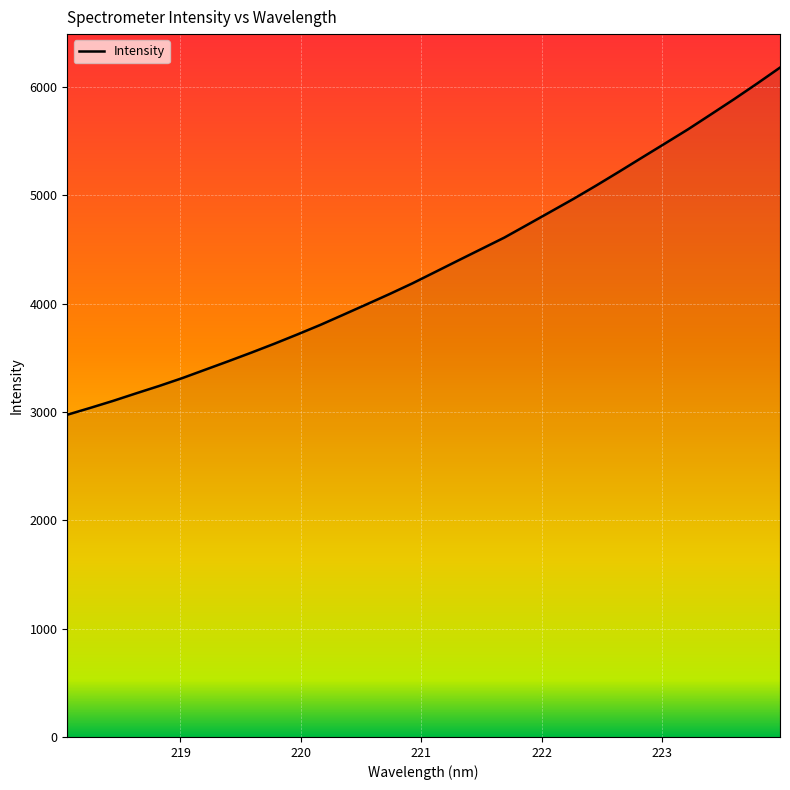

How many lines are shown in the chart?

1